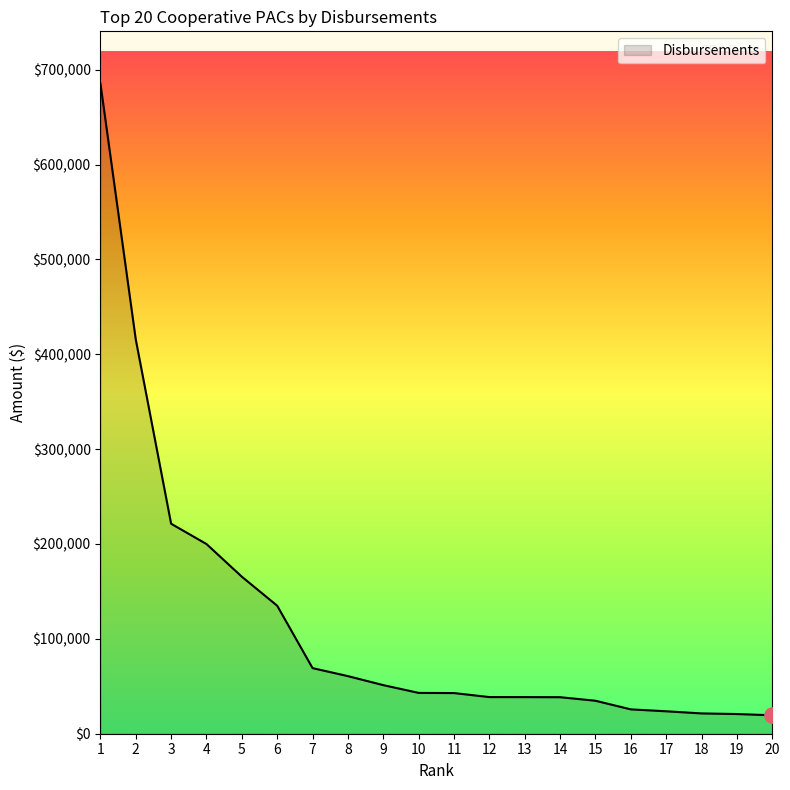

What is the ratio of the value at 13 to the value at 2?

0.1